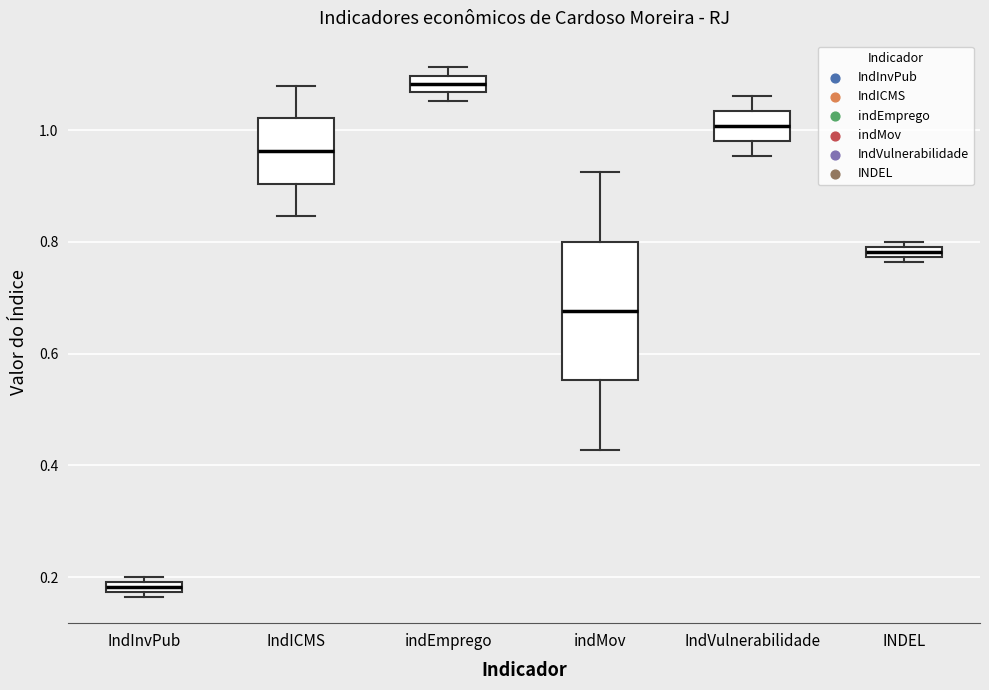

Where is the upper edge of the box for IndICMS on the y-axis? The values are not printed on the chart, so give them approximately, as read against the axis.

1.02